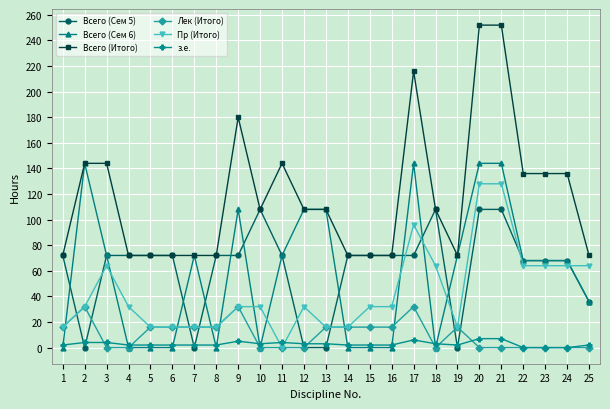

True or false: Лек (Итого) has more than 2 interior local peaks.

True